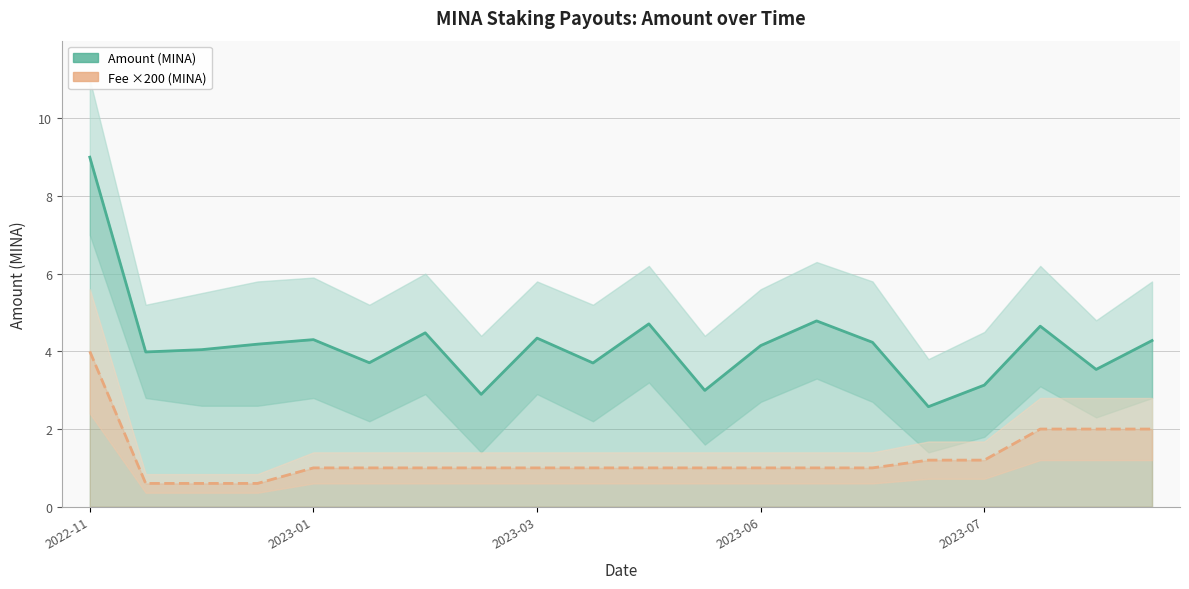

Where is Fee ×200 (MINA) nearest to the value 2?

17